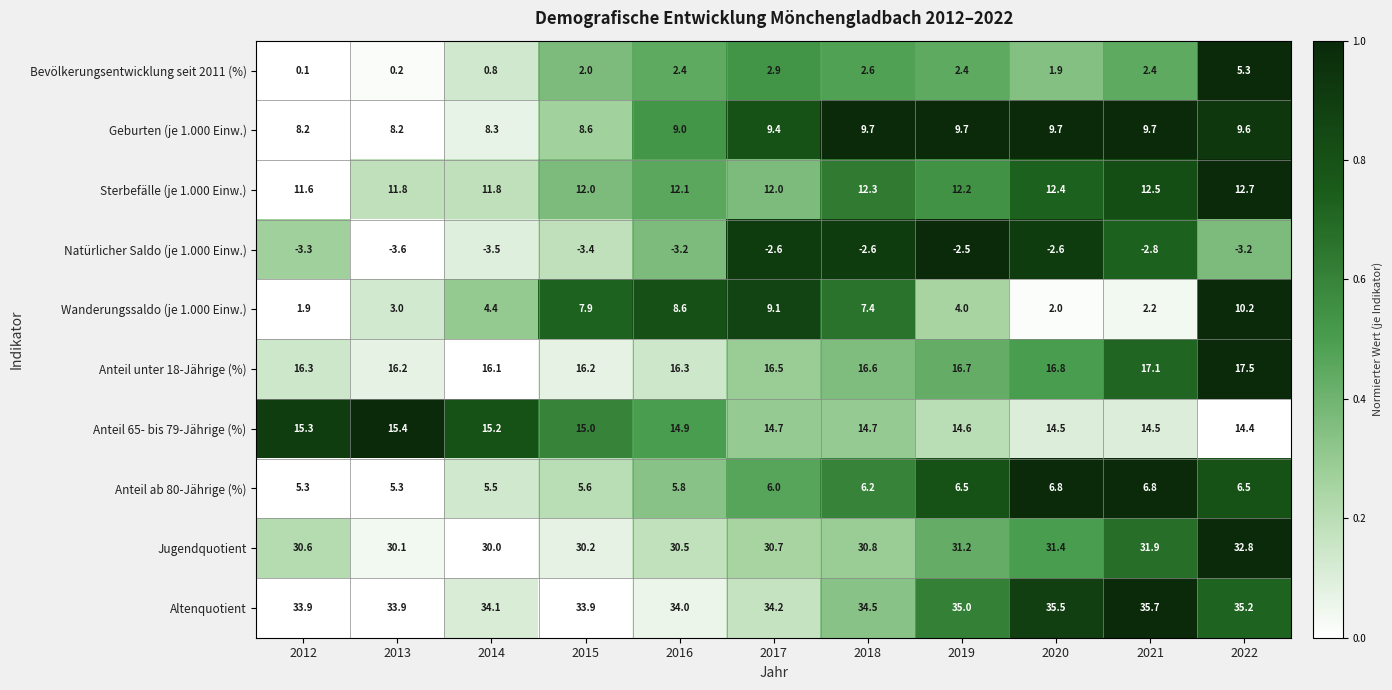

Between 2015 and 2017, which series saw the biggest shift?

Wanderungssaldo (je 1.000 Einw.)